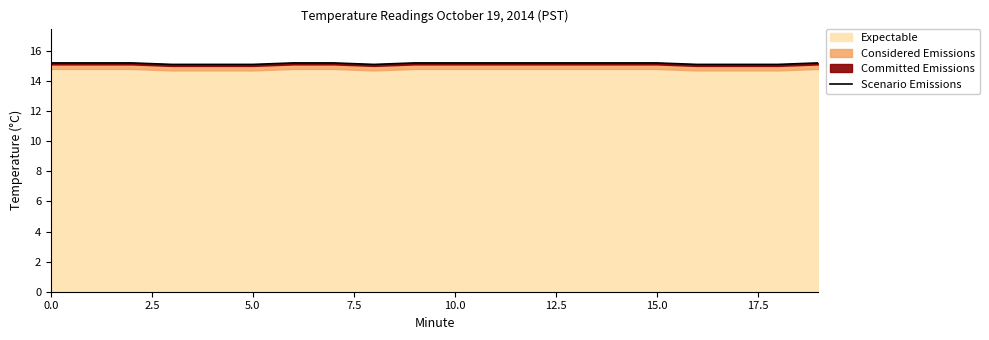

How many points are lower than both their immediate neighbors (excluding endpoints)?

1